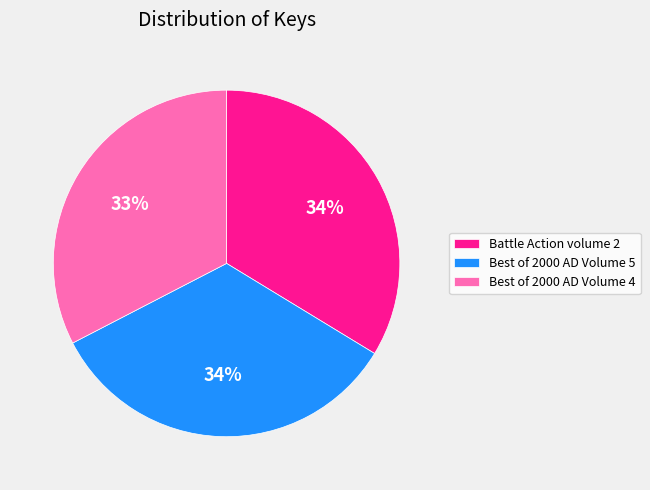

Is the sum of Best of 2000 AD Volume 4 and Battle Action volume 2 greater than half?

Yes